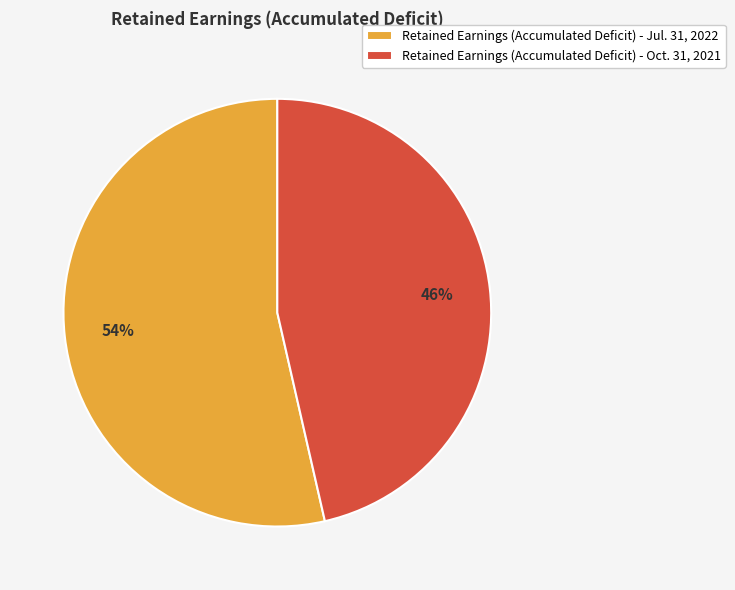

Is it true that Retained Earnings (Accumulated Deficit) - Oct. 31, 2021 is 40% of the pie?

False